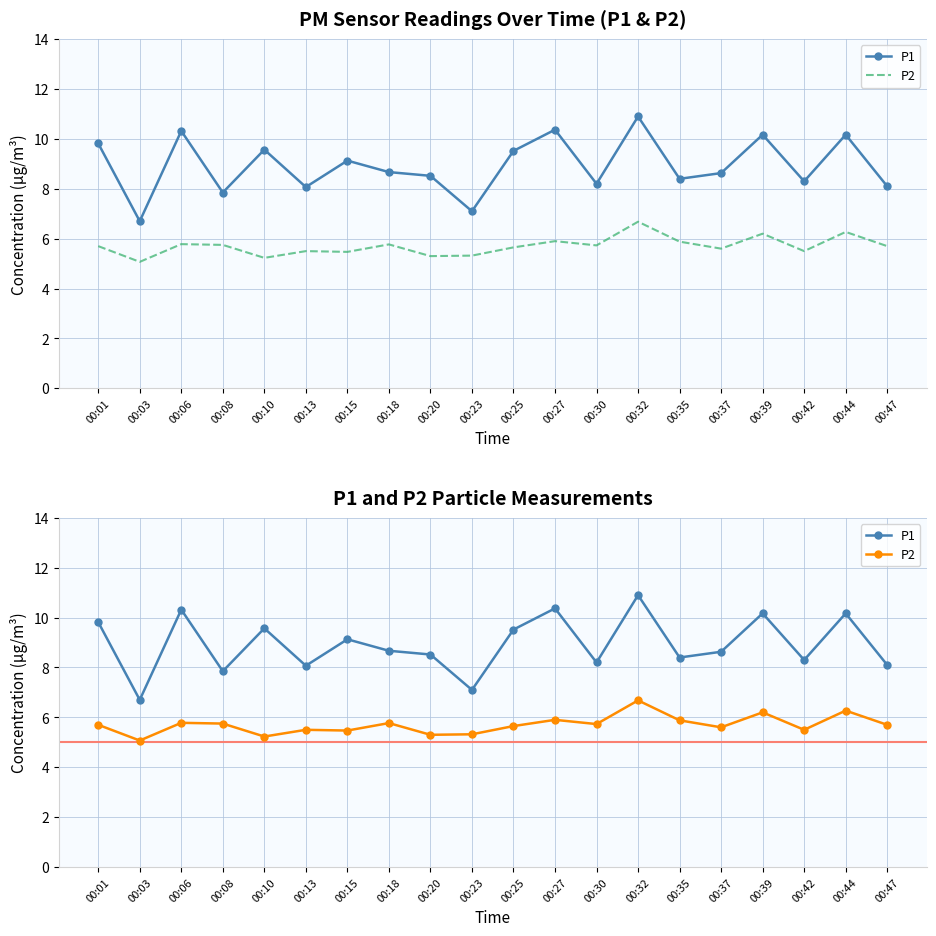

At which category is the sum across all series the highest?

00:32